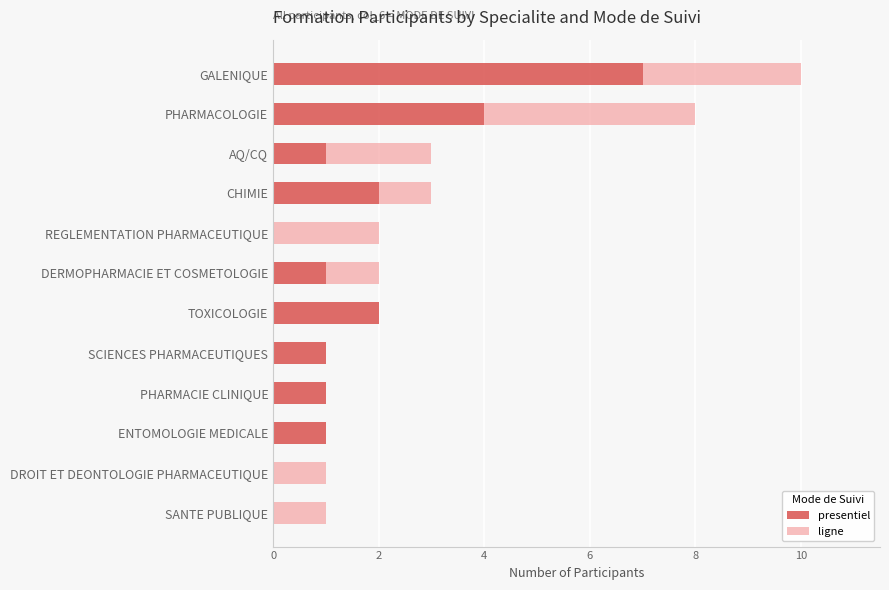

The presentiel series shows 1 at AQ/CQ. True or false?

True